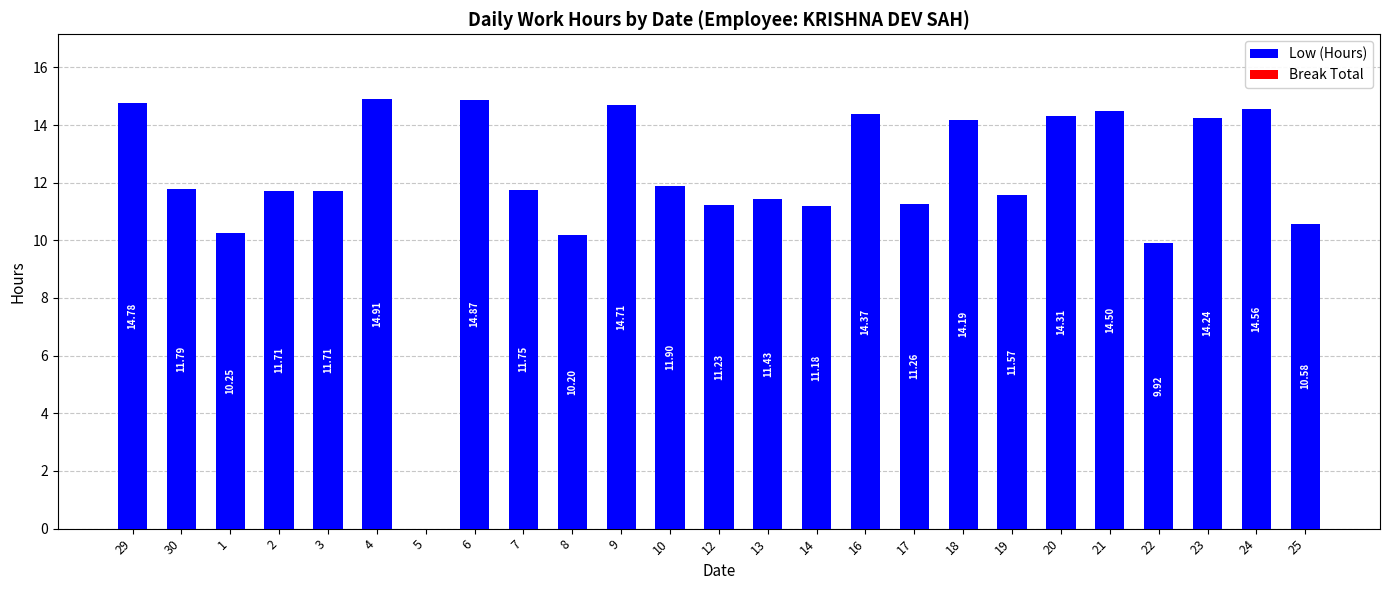

Which has a higher value, 6 or 22?

6